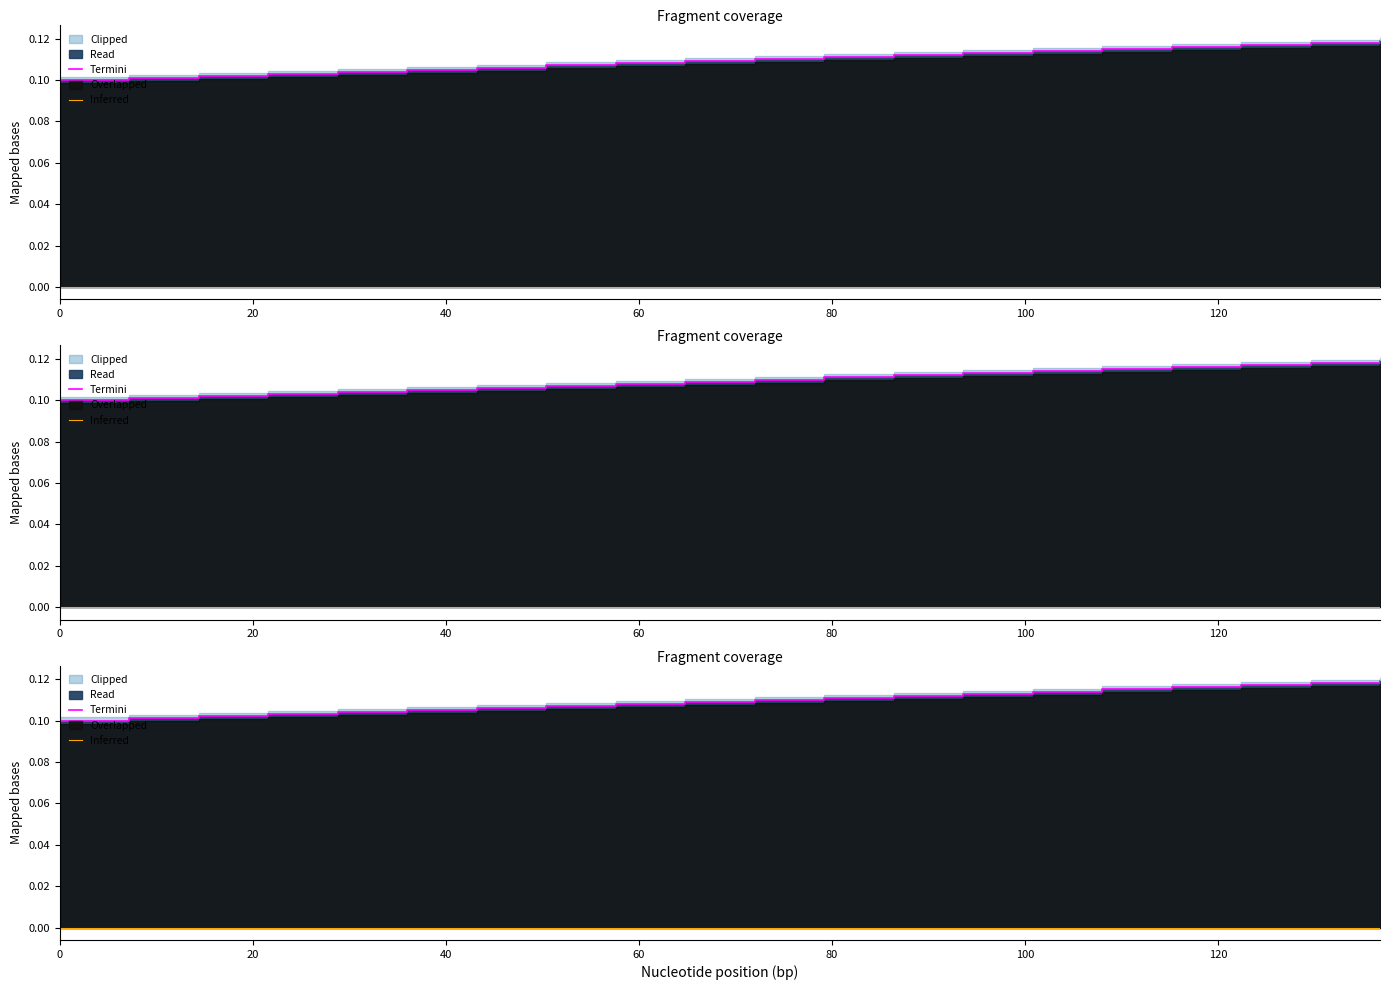

How many lines are shown in the chart?

2